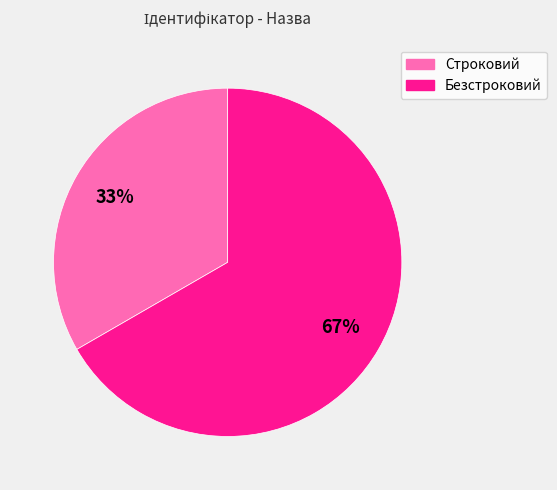

How many slices are in this pie chart?

2